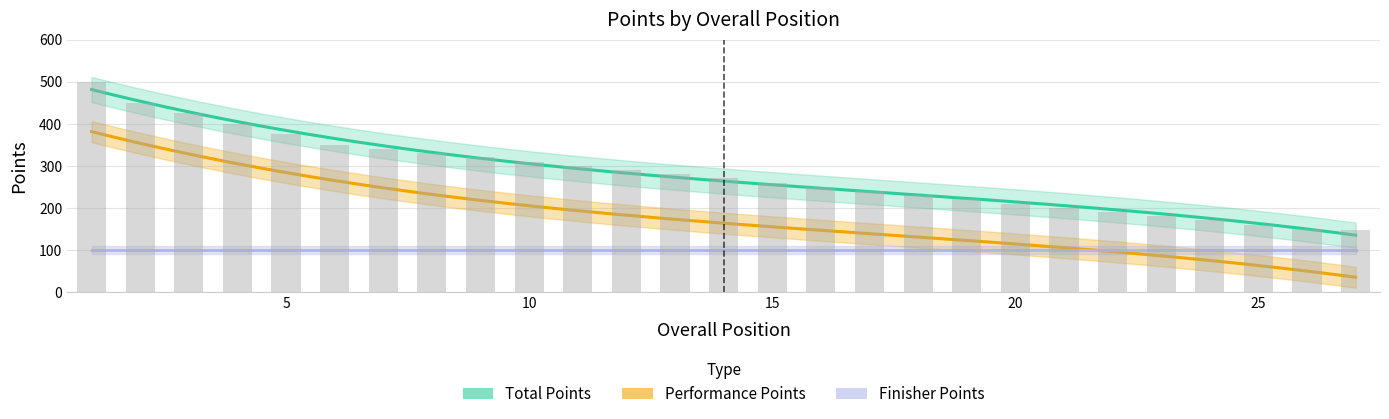

Reading left to right, extract all data points from this chart.

Total Points: 1=500	2=450	3=425	4=400	5=375	6=350	7=340	8=330	9=320	10=310	11=300	12=290	13=280	14=270	15=260	16=250	17=240	18=230	19=220	20=210	21=200	22=190	23=180	24=170	25=160	26=150	27=148
Performance Points: 1=400	2=350	3=325	4=300	5=275	6=250	7=240	8=230	9=220	10=210	11=200	12=190	13=180	14=170	15=160	16=150	17=140	18=130	19=120	20=110	21=100	22=90	23=80	24=70	25=60	26=50	27=48
Finisher Points: 1=100	2=100	3=100	4=100	5=100	6=100	7=100	8=100	9=100	10=100	11=100	12=100	13=100	14=100	15=100	16=100	17=100	18=100	19=100	20=100	21=100	22=100	23=100	24=100	25=100	26=100	27=100